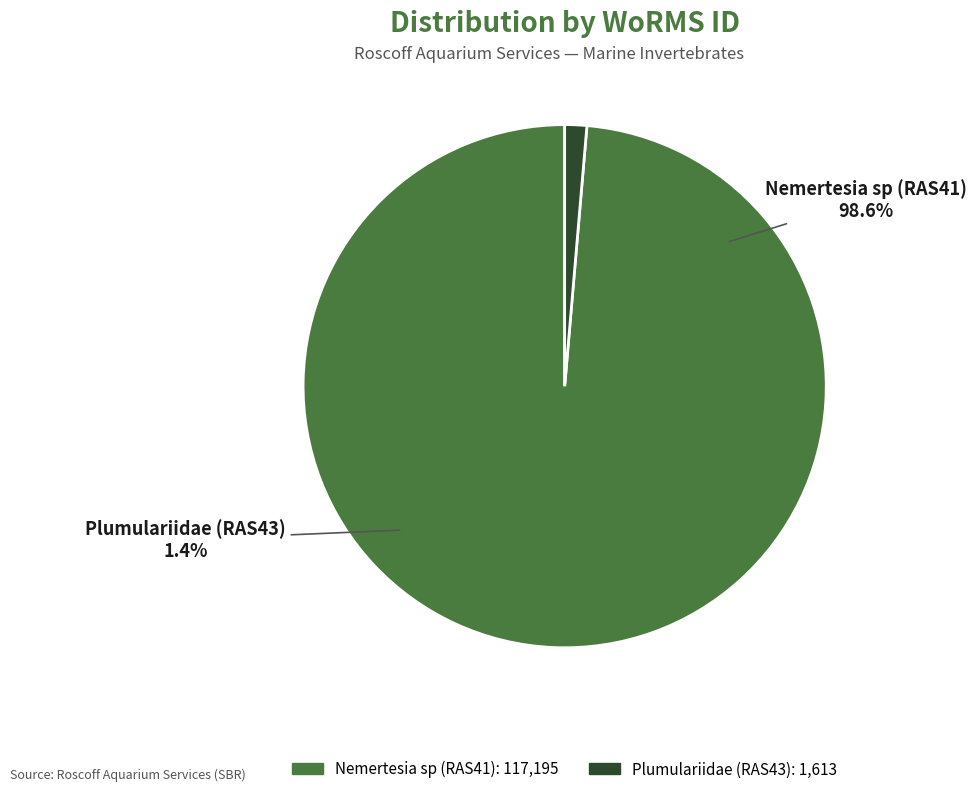

To the nearest percent, what is the difference between the largest and smallest slice percentages?

97%